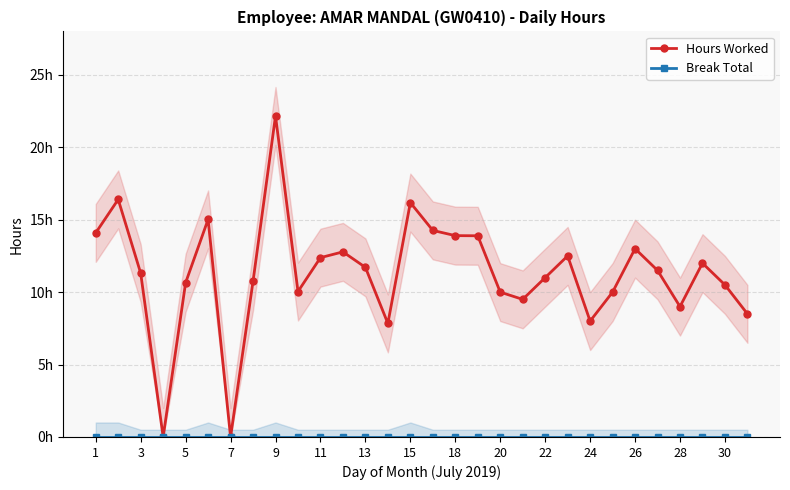

Reading left to right, list all the values displayed in this chart.

Hours Worked: 14.1	16.4	11.3	0.0	10.7	15.0	0.0	10.8	22.2	10.0	12.4	12.8	11.7	7.8	16.2	14.3	13.9	13.9	10.0	9.5	11.0	12.5	8.0	10.0	13.0	11.5	9.0	12.0	10.5	8.5
Break Total: 0.0	0.0	0.0	0.0	0.0	0.0	0.0	0.0	0.0	0.0	0.0	0.0	0.0	0.0	0.0	0.0	0.0	0.0	0.0	0.0	0.0	0.0	0.0	0.0	0.0	0.0	0.0	0.0	0.0	0.0